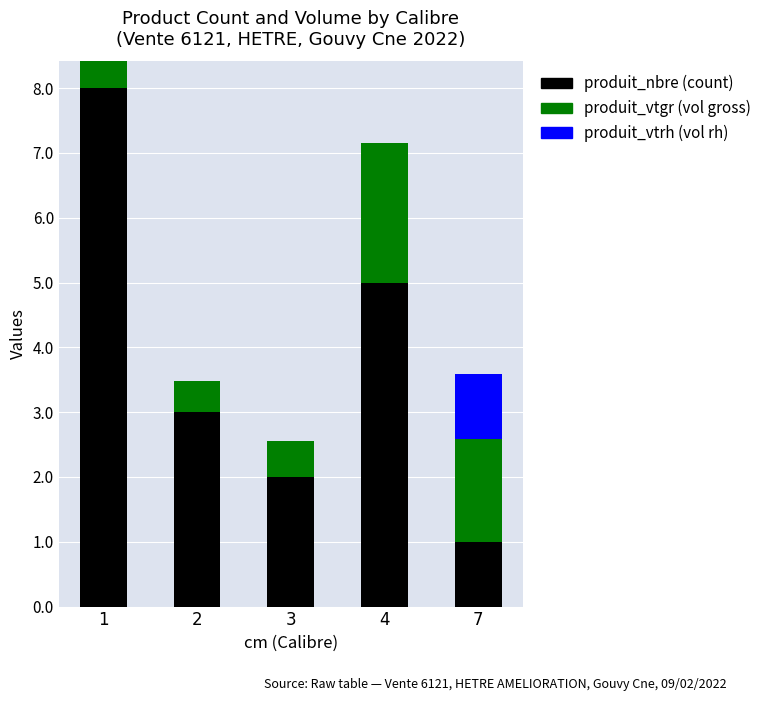

What is the total value across all series at 2?

3.5